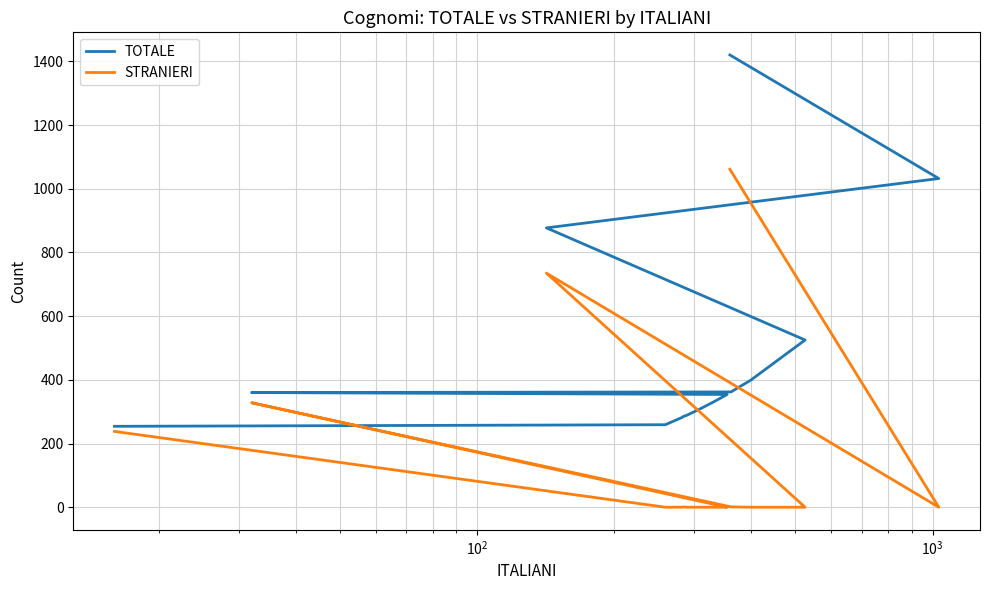

Is this an area chart (filled region under the line)?

No